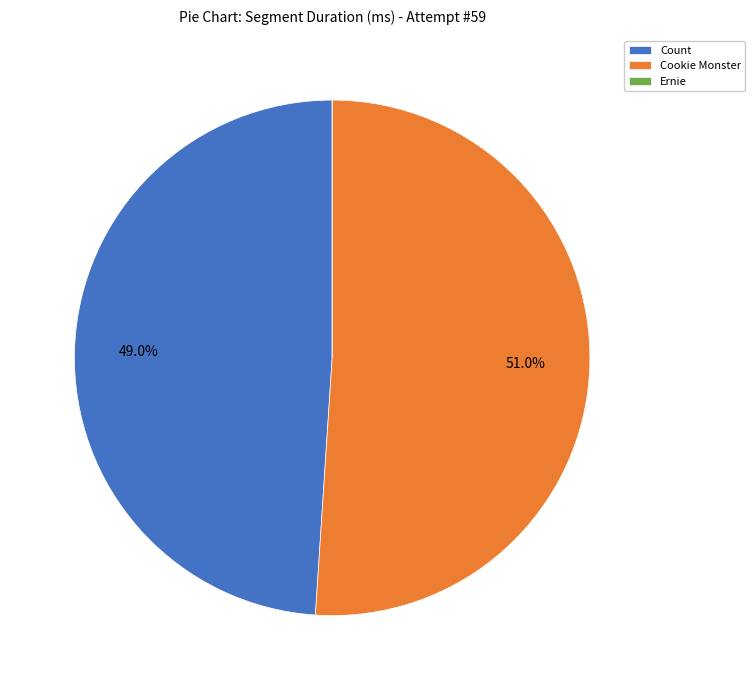

To the nearest percent, what portion does Cookie Monster represent?

51%